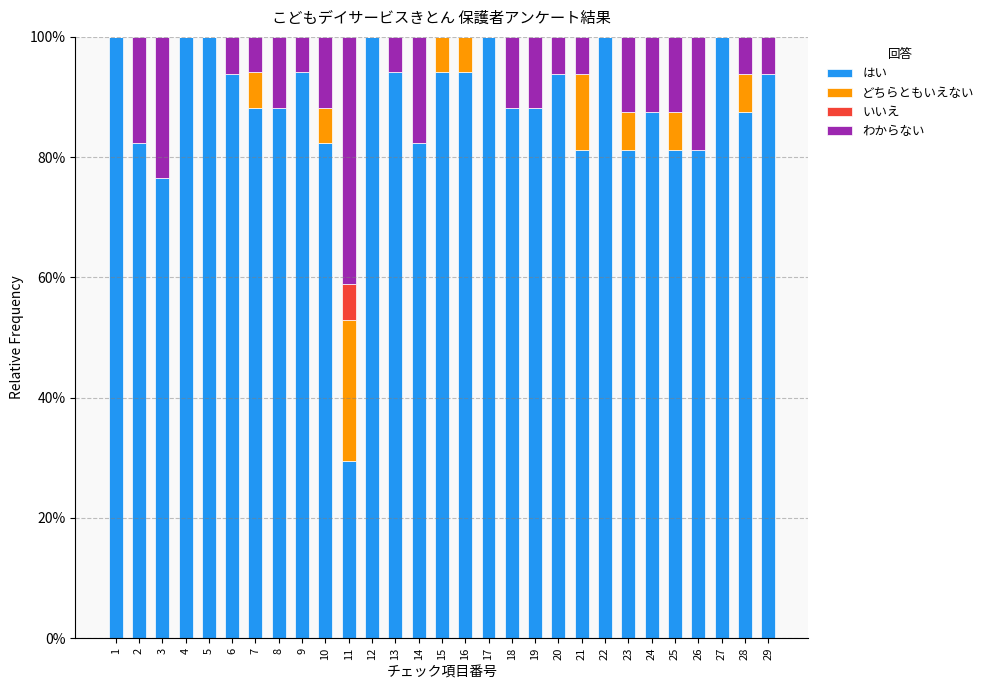

What is the total value across all series at 8?

100.0